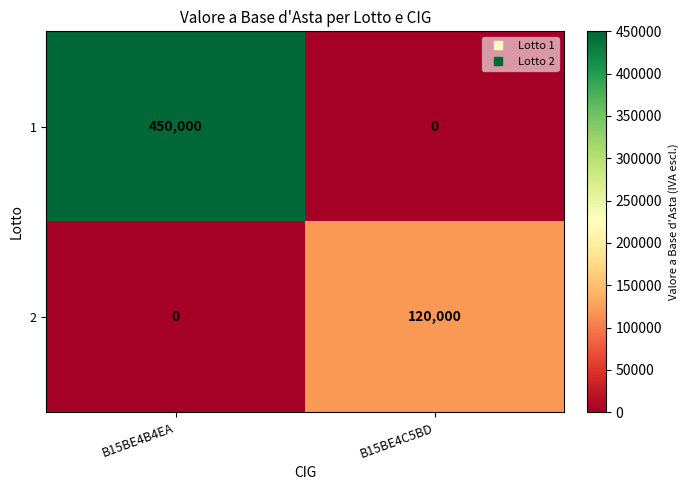

What is the difference between the 1 values at B15BE4B4EA and B15BE4C5BD?

450000